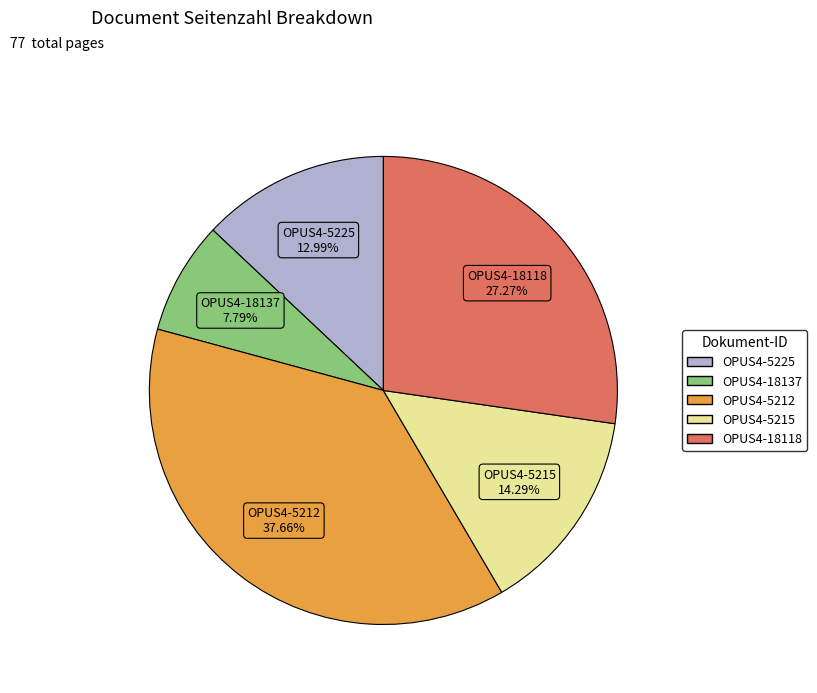

Is it true that OPUS4-18137 is 19% of the pie?

False